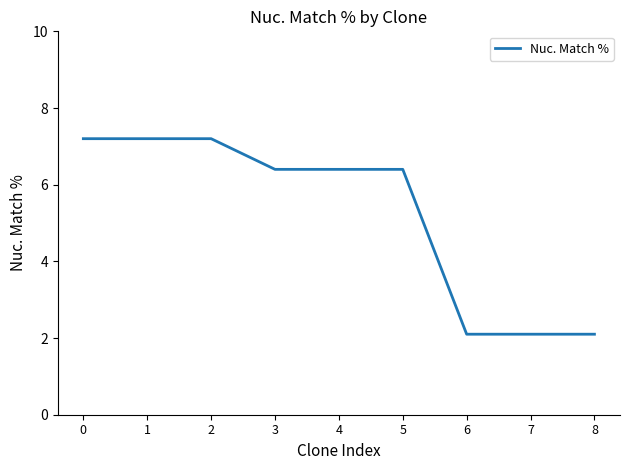

Reading right to left, extract all data points from this chart.

8=2.1	7=2.1	6=2.1	5=6.4	4=6.4	3=6.4	2=7.2	1=7.2	0=7.2